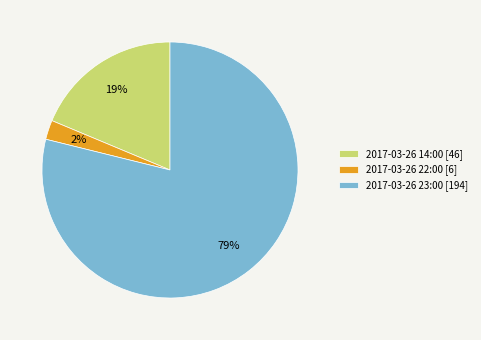

To the nearest percent, what portion does 2017-03-26 23:00 represent?

79%